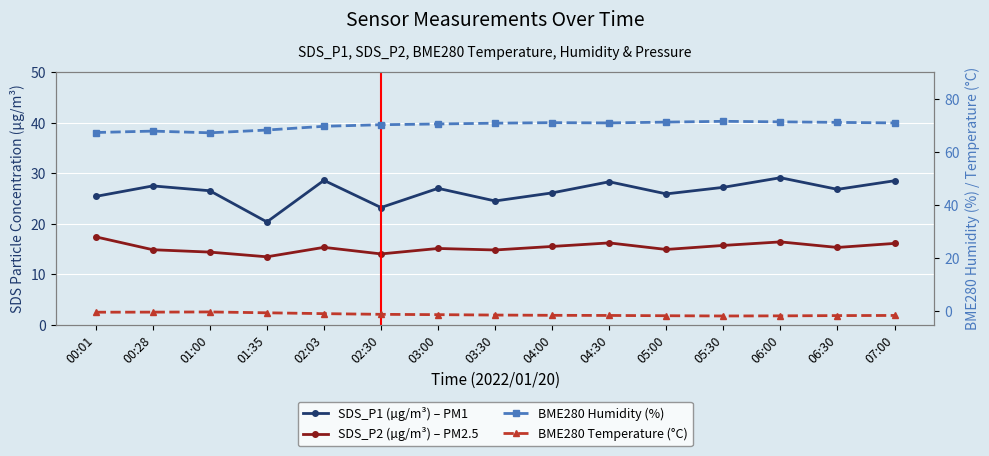

Rank the series by their maximum value, from lowest to highest.

BME280 Temperature (°C), SDS_P2 (µg/m³) – PM2.5, SDS_P1 (µg/m³) – PM1, BME280 Humidity (%)